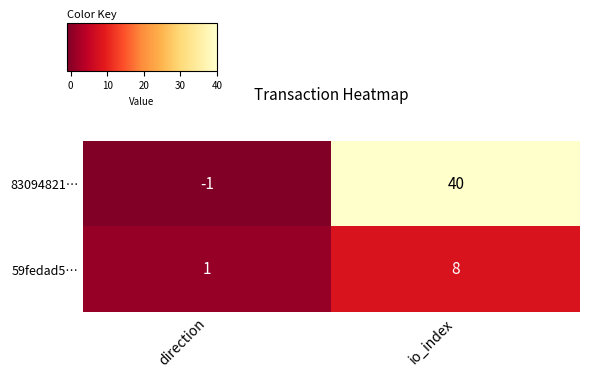

List the series in order of their peak value, lowest first.

59fedad5…, 83094821…